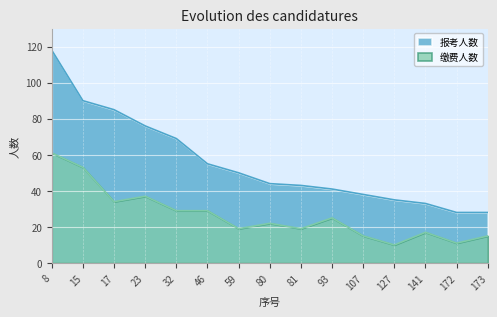

Reading left to right, transcribe all the data shown in this chart.

报考人数: 118	90	85	76	69	55	50	44	43	41	38	35	33	28	28
缴费人数: 61	53	34	37	29	29	19	22	19	25	15	10	17	11	15